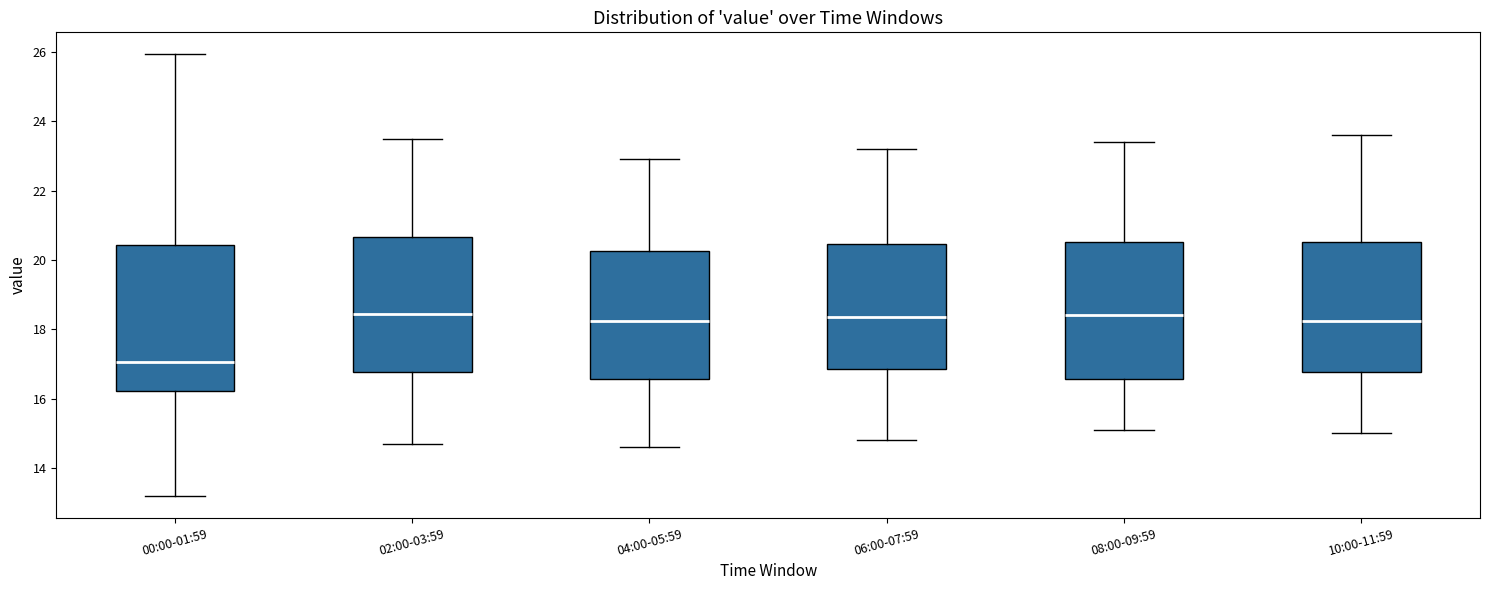

Where is the lower edge of the box for 08:00-09:59 on the y-axis? The values are not printed on the chart, so give them approximately, as read against the axis.

16.6